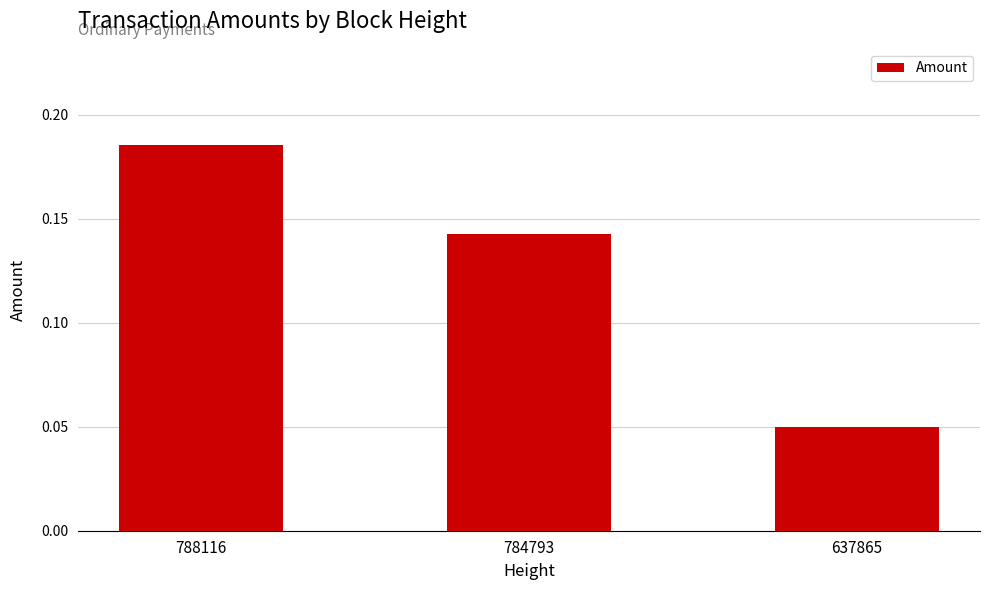

Which category has the lowest value across all series?

637865